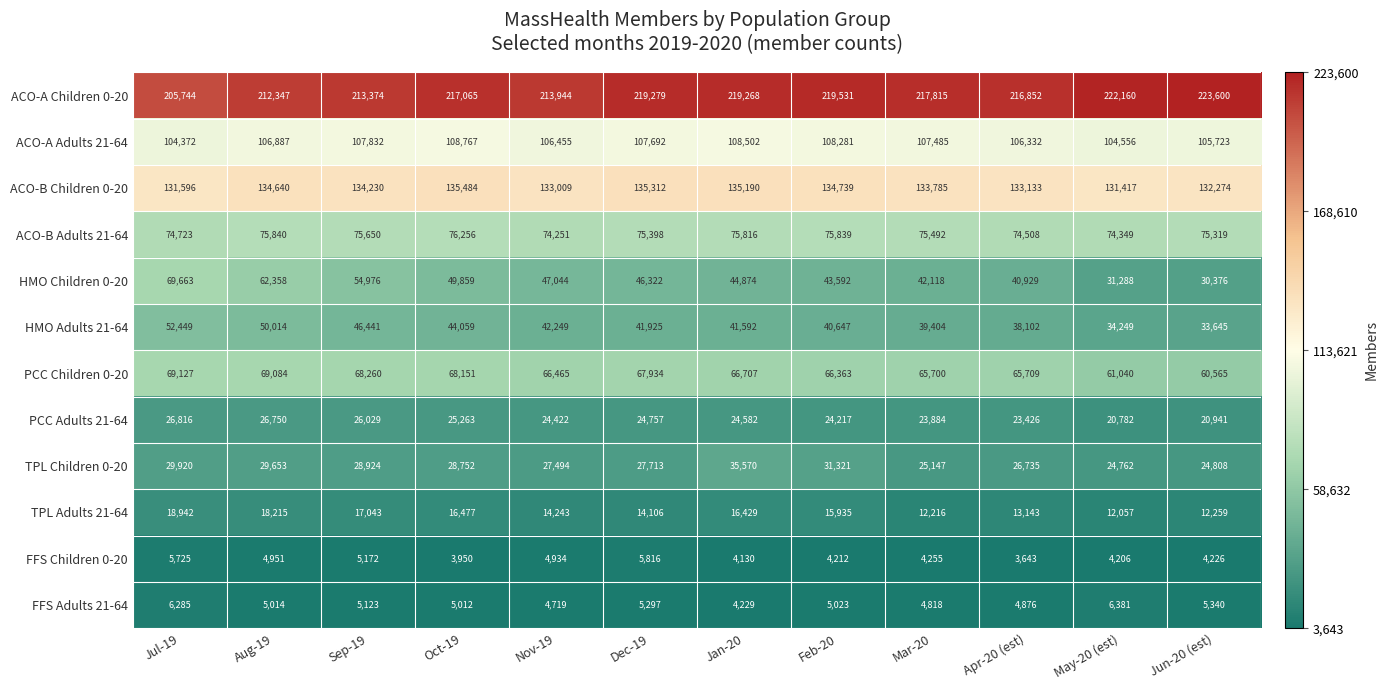

How many data points does each series have?

12